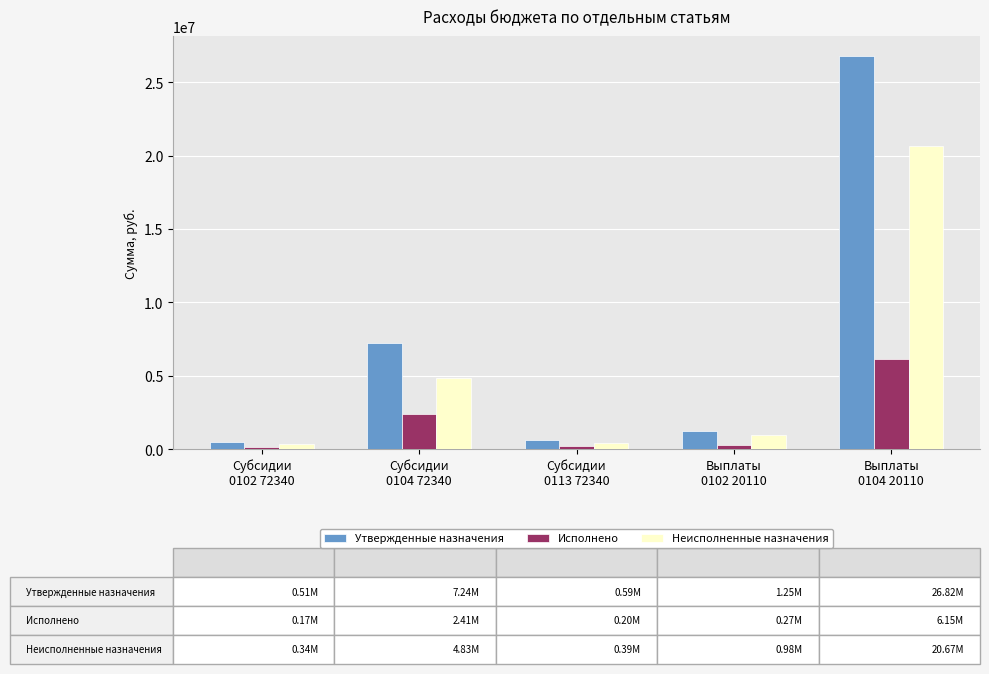

What position from the right is Выплаты
0102 20110?

2